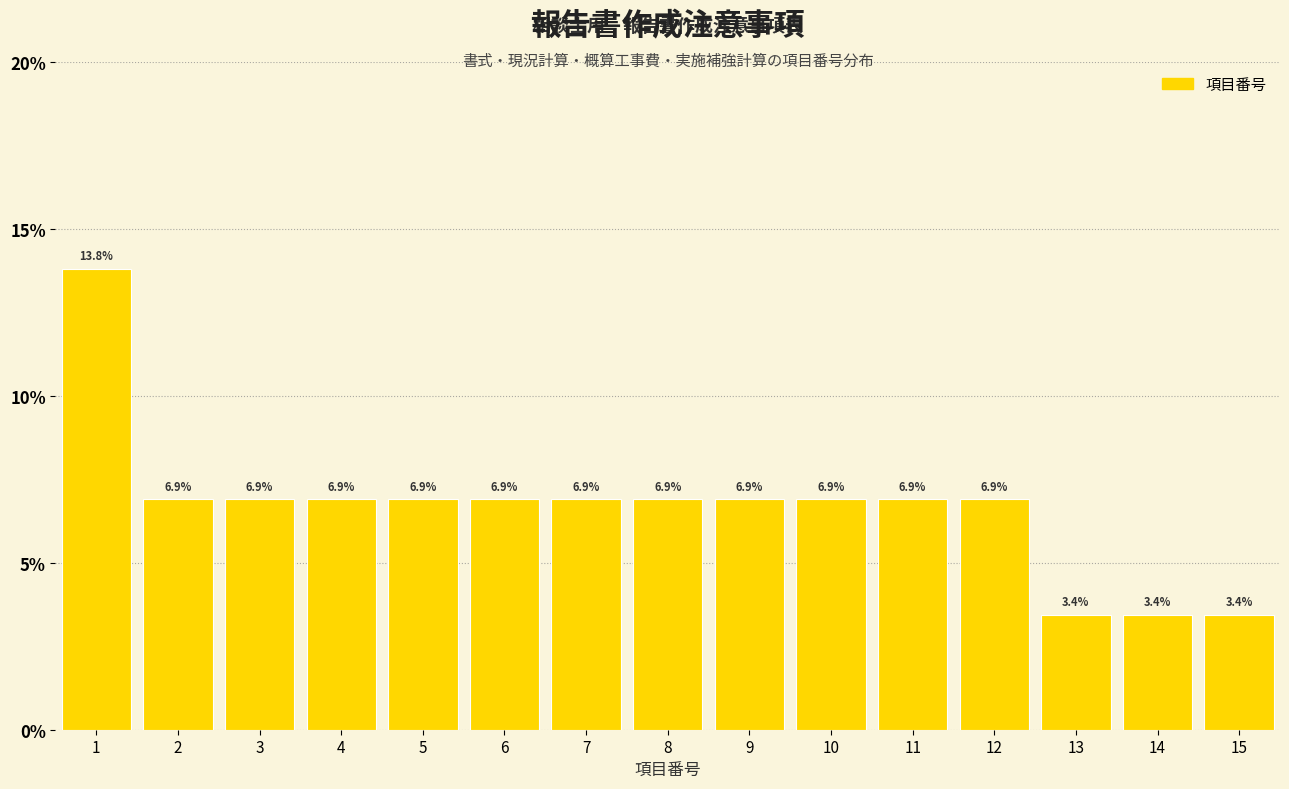

Reading left to right, list every bar in this chart as the range it spans on the x-axis followed by its height.

0.5 to 1.5: 13.8
1.5 to 2.5: 6.9
2.5 to 3.5: 6.9
3.5 to 4.5: 6.9
4.5 to 5.5: 6.9
5.5 to 6.5: 6.9
6.5 to 7.5: 6.9
7.5 to 8.5: 6.9
8.5 to 9.5: 6.9
9.5 to 10.5: 6.9
10.5 to 11.5: 6.9
11.5 to 12.5: 6.9
12.5 to 13.5: 3.4
13.5 to 14.5: 3.4
14.5 to 15.5: 3.4